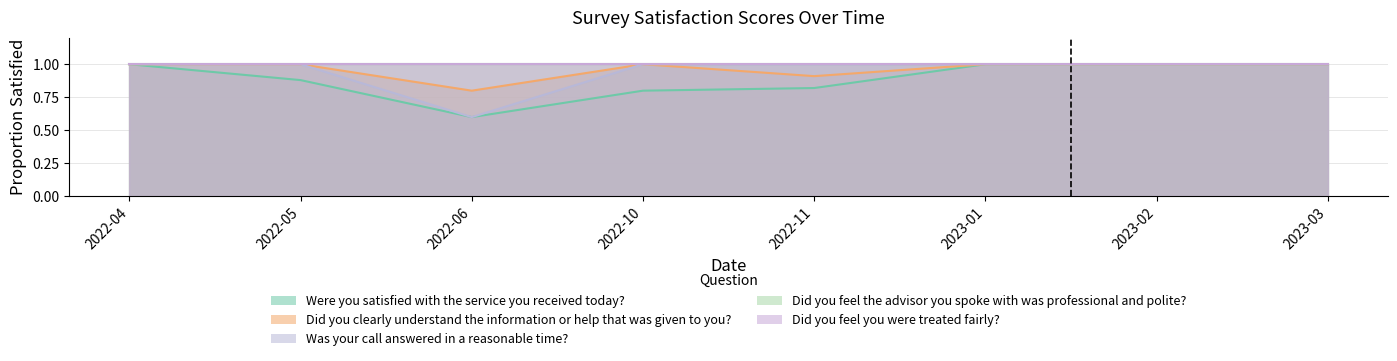

Where is Was your call answered in a reasonable time? nearest to the value 0?

2022-06